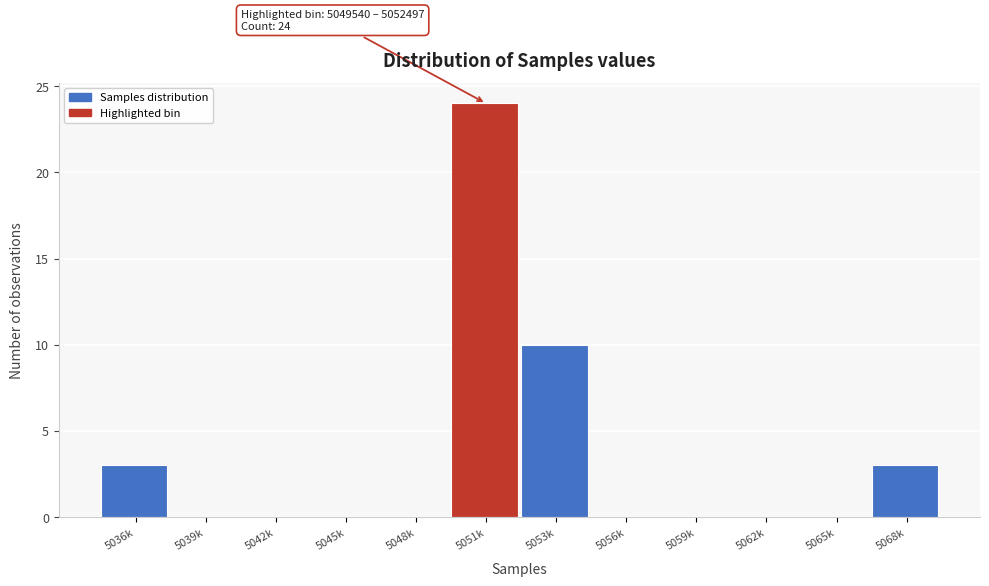

Reading left to right, extract all data points from this chart.

5036k=3	5039k=0	5042k=0	5045k=0	5048k=0	5051k=24	5053k=10	5056k=0	5059k=0	5062k=0	5065k=0	5068k=3